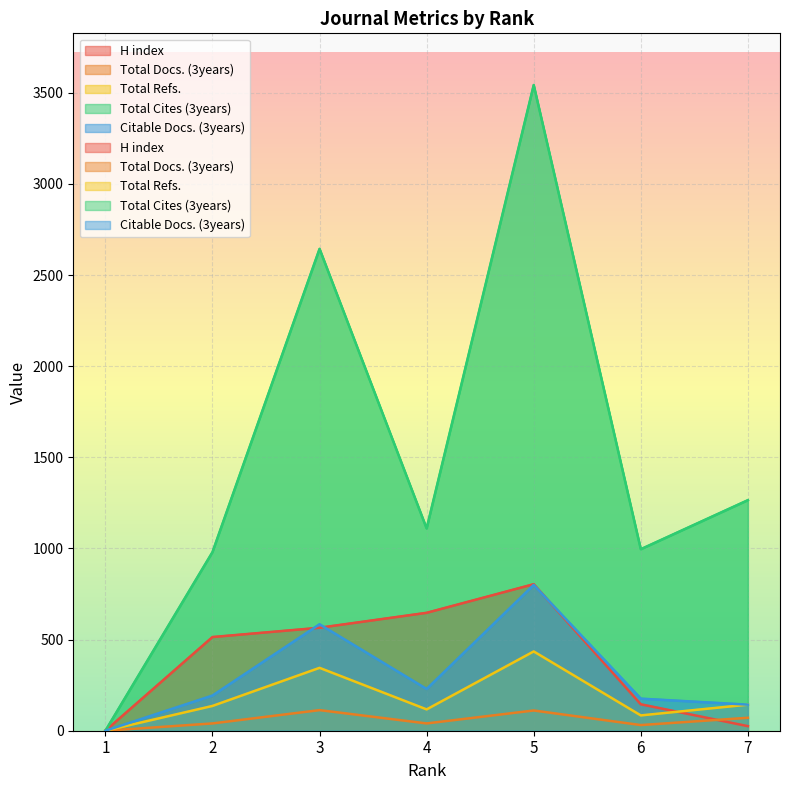

What is the spread (max minus min) of values at 2?

940